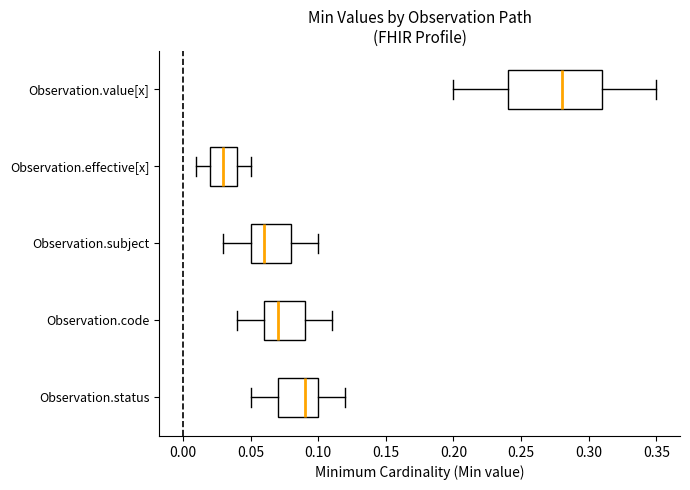

Reading bottom to top, transcribe this box plot: for each box, give where its median line is, the range the box spans, and where its two whiskers end, as read against the x-axis. The values are not printed on the chart, so give them approximately, as read against the axis.

Observation.status: median 0.09, box 0.07 to 0.10, whiskers 0.05 to 0.12
Observation.code: median 0.07, box 0.06 to 0.09, whiskers 0.04 to 0.11
Observation.subject: median 0.06, box 0.05 to 0.08, whiskers 0.03 to 0.10
Observation.effective[x]: median 0.03, box 0.02 to 0.04, whiskers 0.01 to 0.05
Observation.value[x]: median 0.28, box 0.24 to 0.31, whiskers 0.20 to 0.35